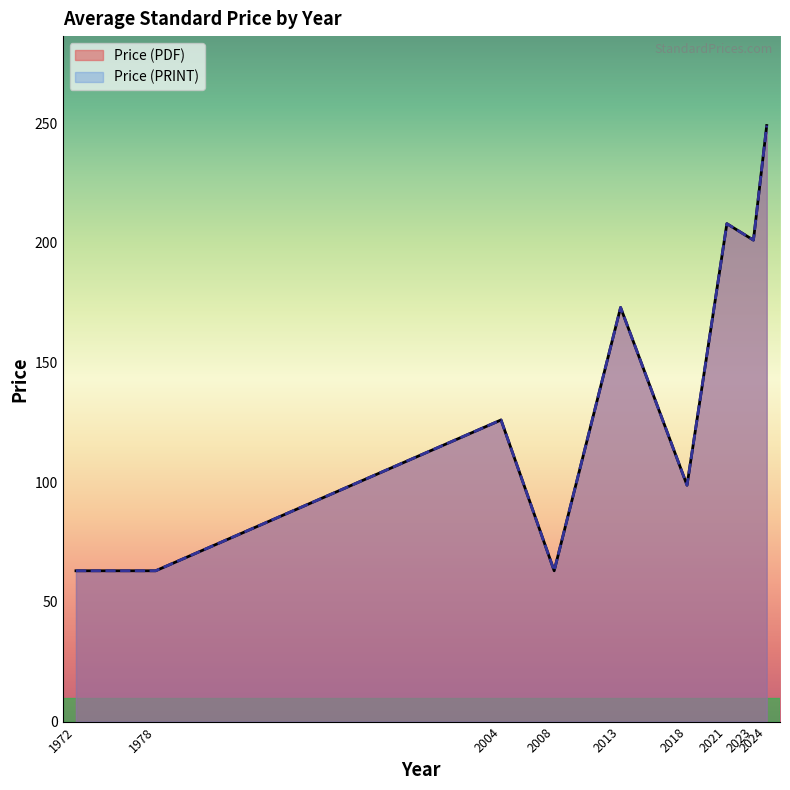

Rank the series at 2024 from highest to lowest value.

Price (PDF), Price (PRINT)